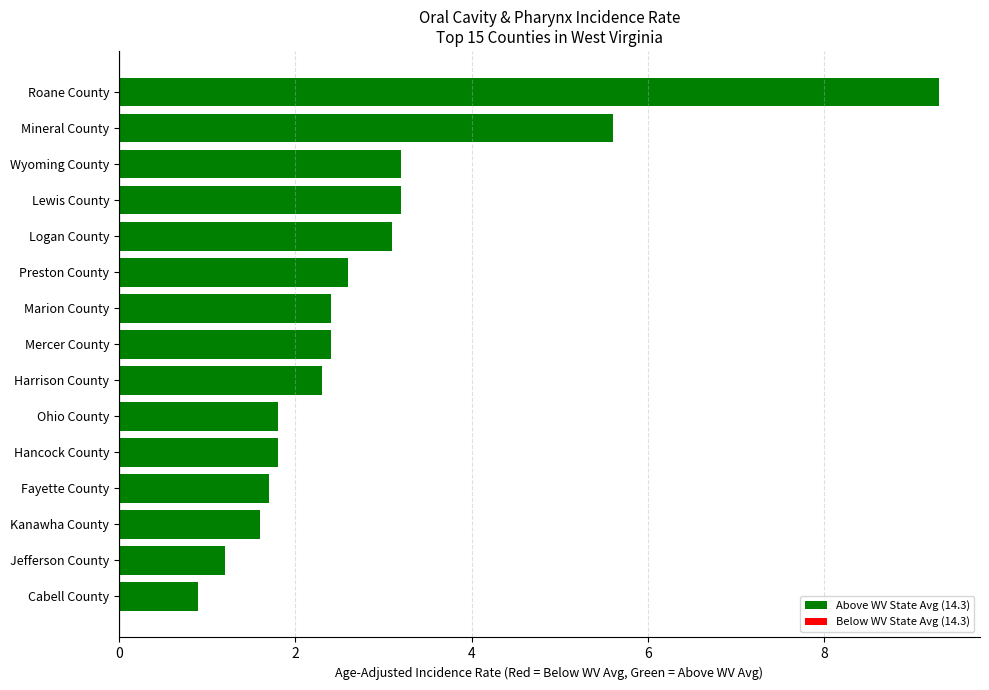

Does the chart contain stacked bars?

No